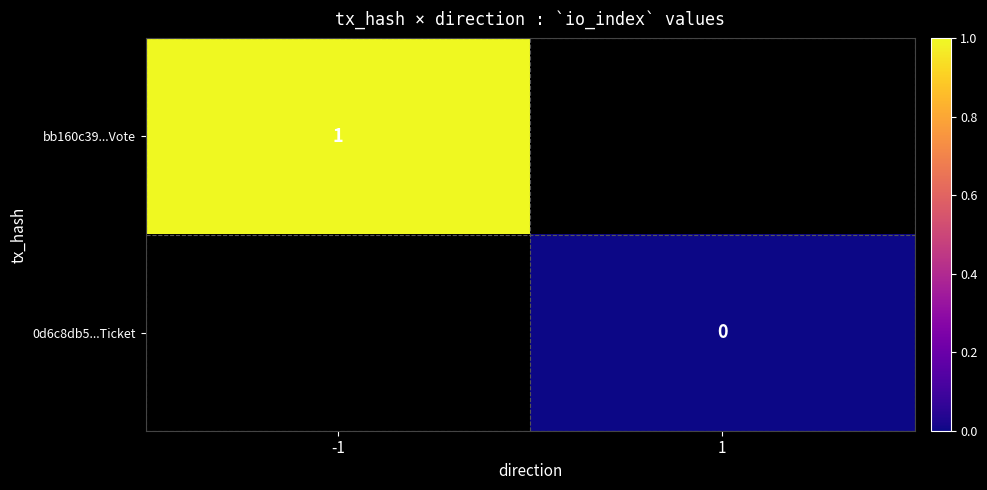

How many values in bb160c39...Vote are above zero?

1